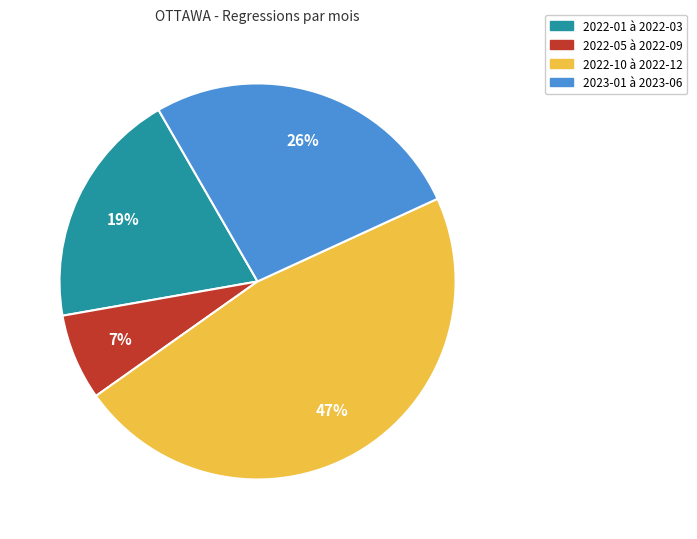

To the nearest percent, what is the average slice percentage?

25%